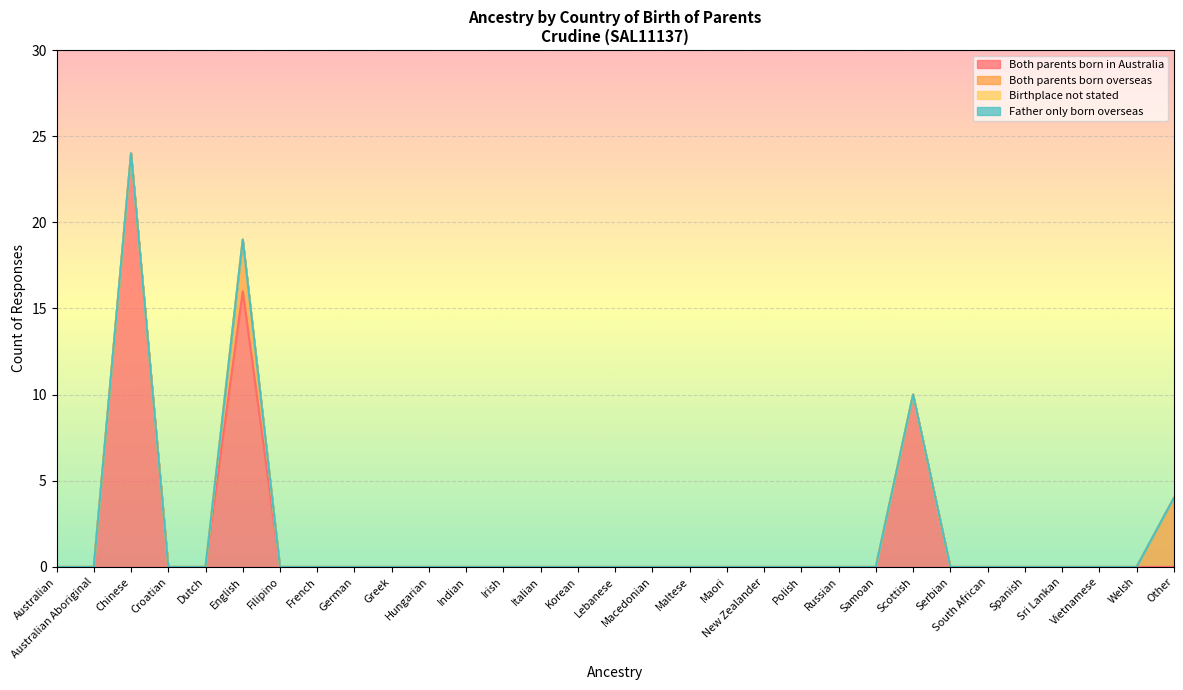

True or false: Both parents born in Australia and Birthplace not stated cross at least once.

False